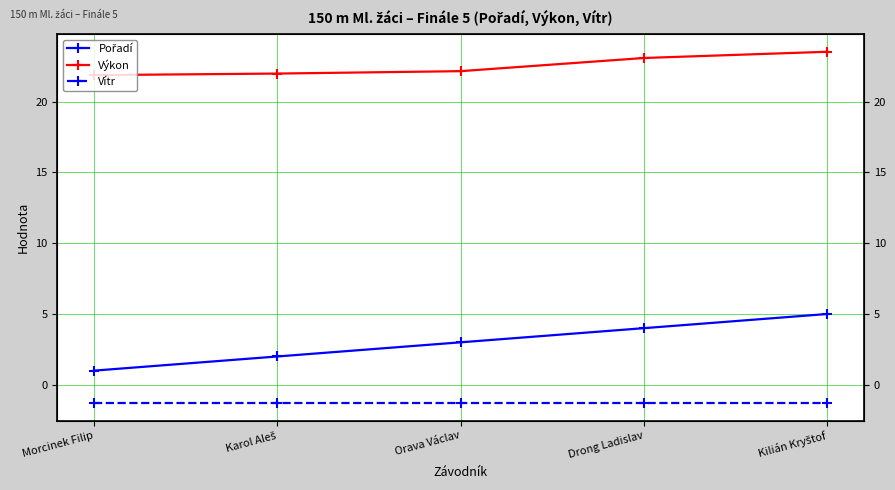

At which label is Vítr closest to -1?

Morcinek Filip